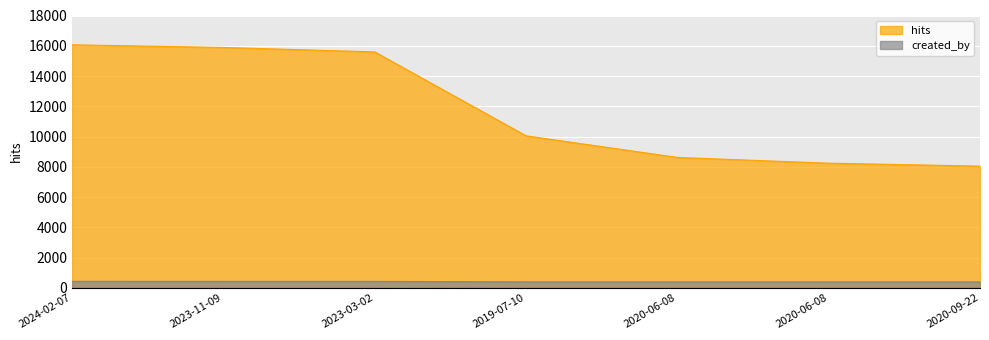

True or false: created_by has a value of 390 at 2019-07-10.

True